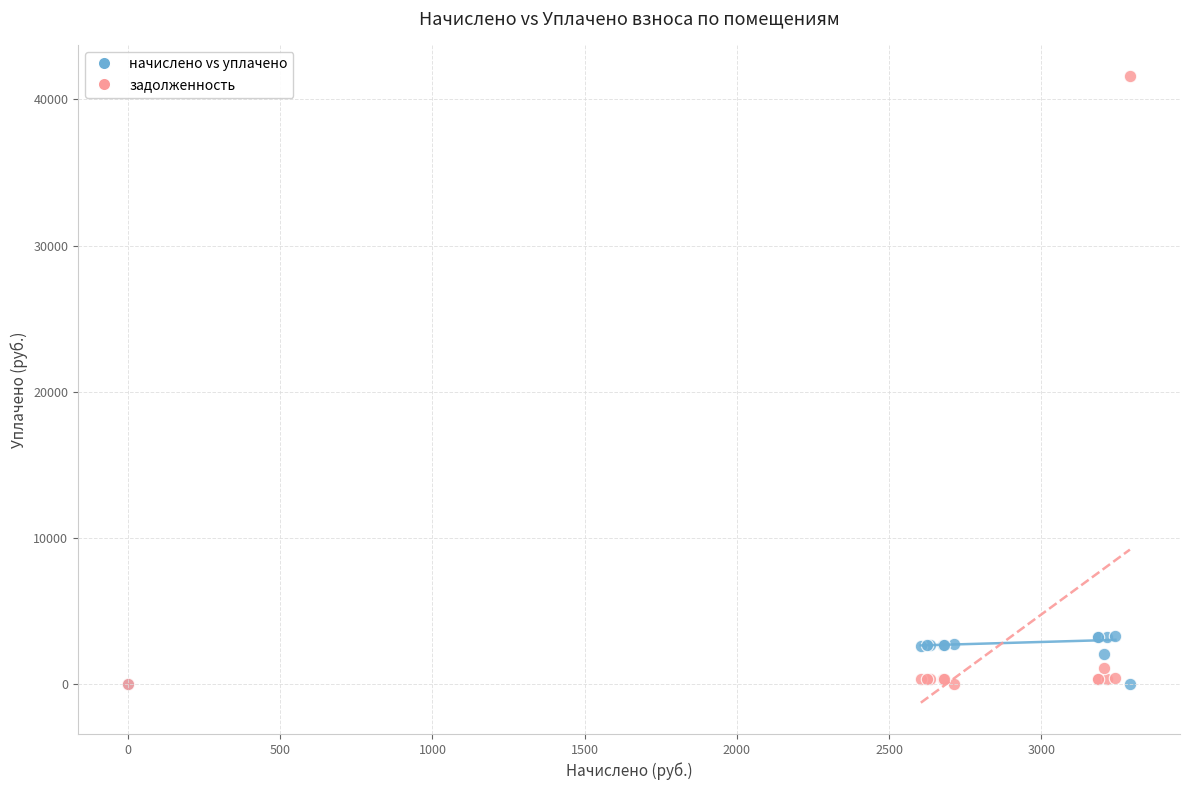

Which series has the widest spread of Y values?

задолженность